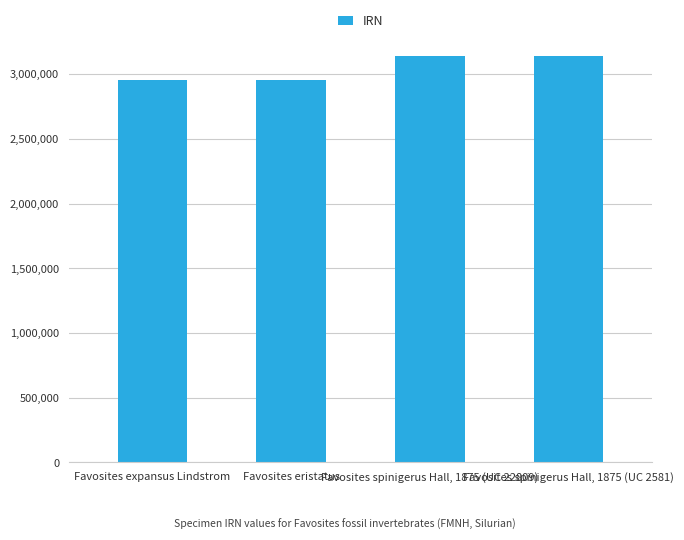

What is the difference between the second highest and minimum values?

186356